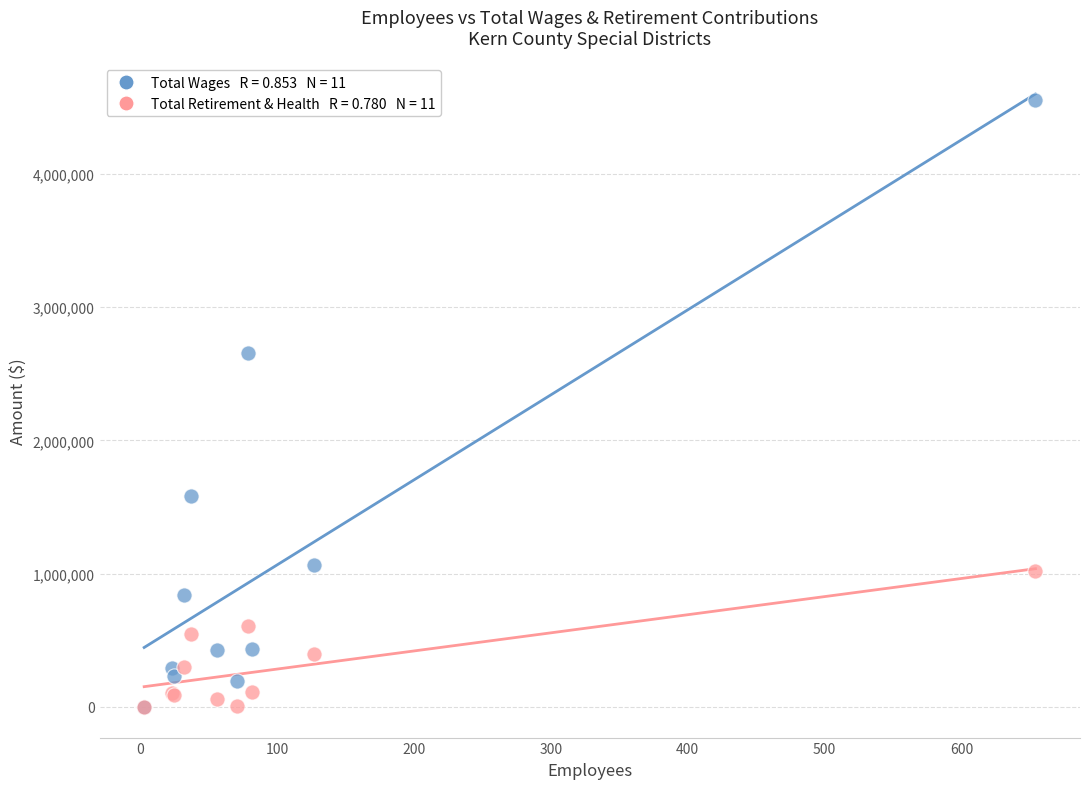

Across all series, what Y value is closest to 2279061?

2658078